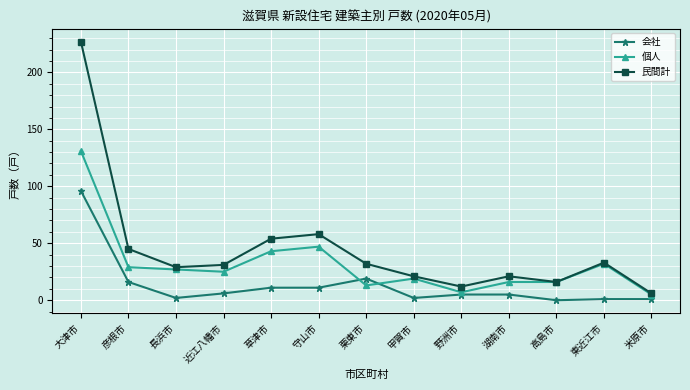

Is the value of 民間計 at 野洲市 greater than the value of 個人 at 高島市?

No